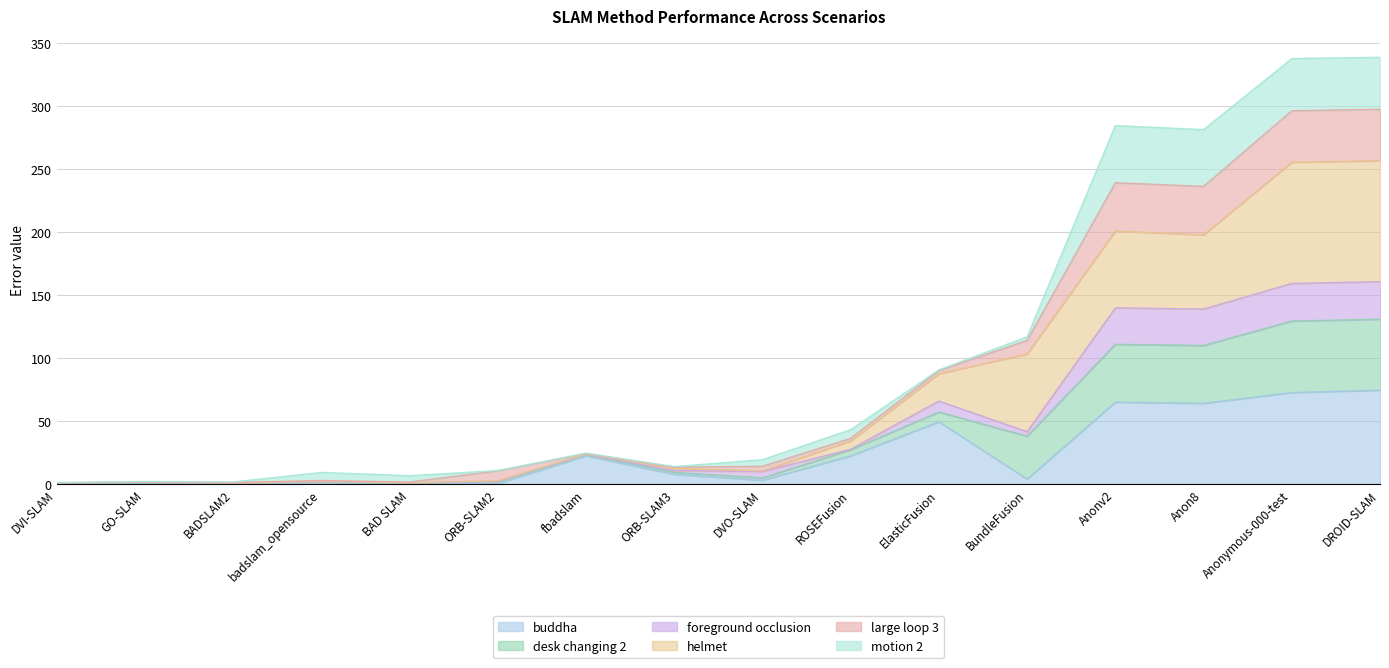

List the labels in order of foreground occlusion value, largest first.

DROID-SLAM, Anonymous-000-test, Anonv2, Anon8, ElasticFusion, BundleFusion, ROSEFusion, fbadslam, ORB-SLAM3, DVO-SLAM, ORB-SLAM2, badslam_opensource, GO-SLAM, BAD SLAM, DVI-SLAM, BADSLAM2